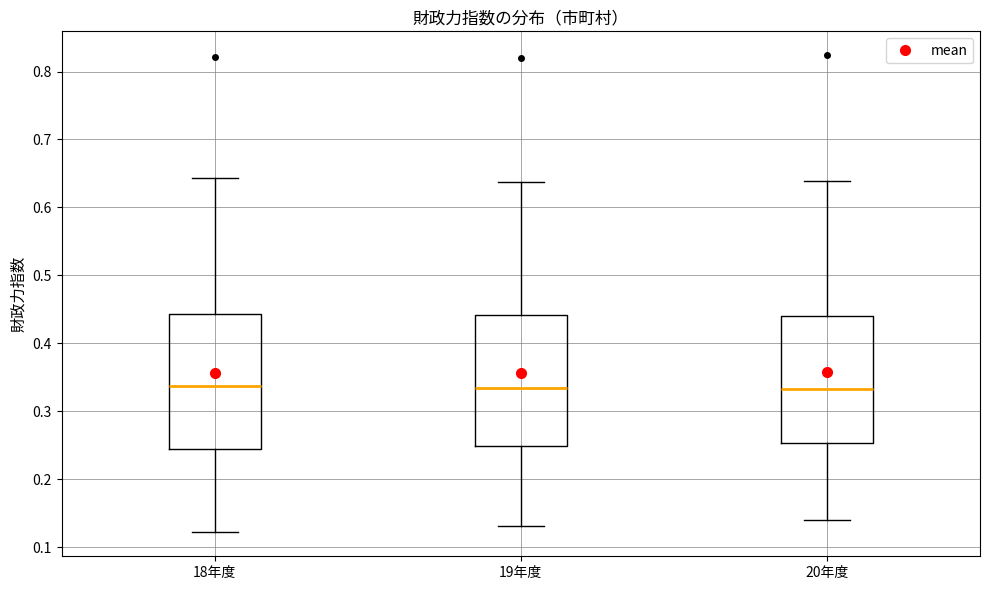

Reading left to right, read every box against the y-axis: the position of its median line, the range the box covers, and the ends of its whiskers. The values are not printed on the chart, so give them approximately, as read against the axis.

18年度: median 0.34, box 0.24 to 0.44, whiskers 0.12 to 0.64
19年度: median 0.33, box 0.25 to 0.44, whiskers 0.13 to 0.64
20年度: median 0.33, box 0.25 to 0.44, whiskers 0.14 to 0.64